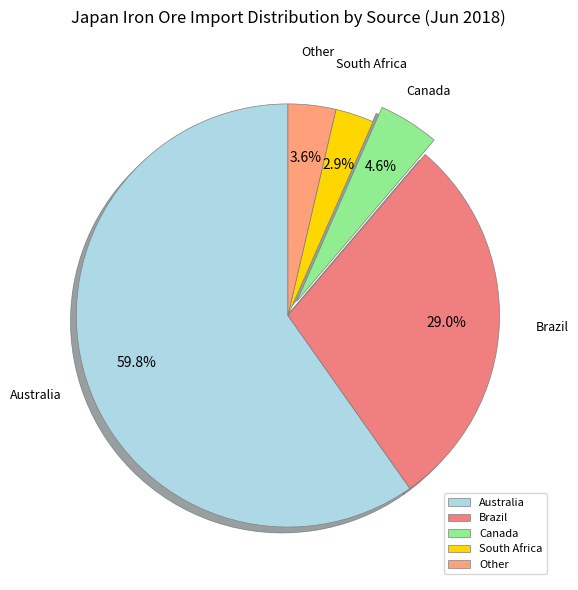

Is it true that Other is 4% of the pie?

True